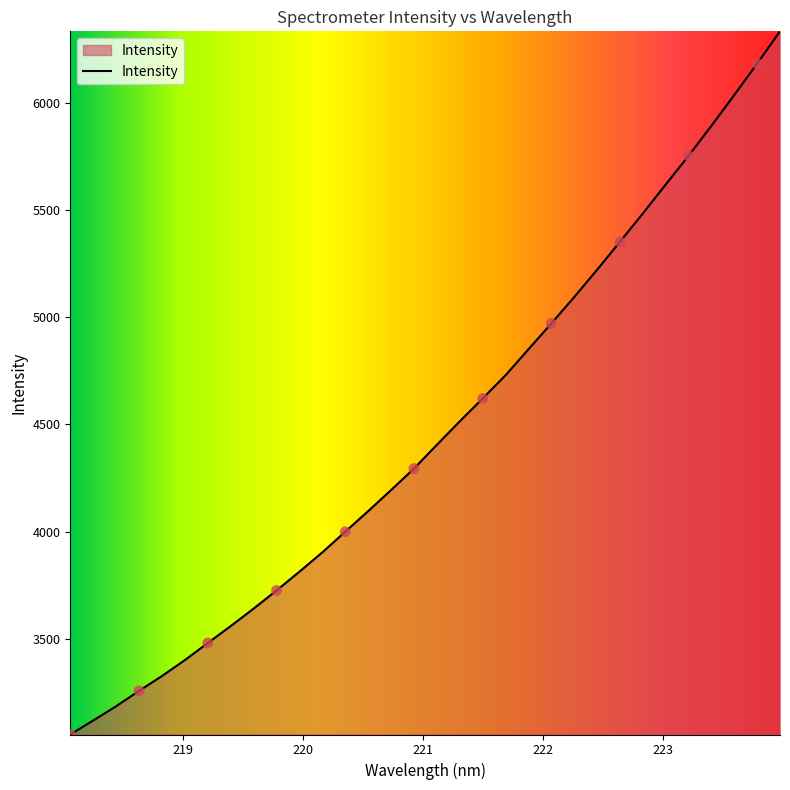

What is the smallest value displayed?

3054.2